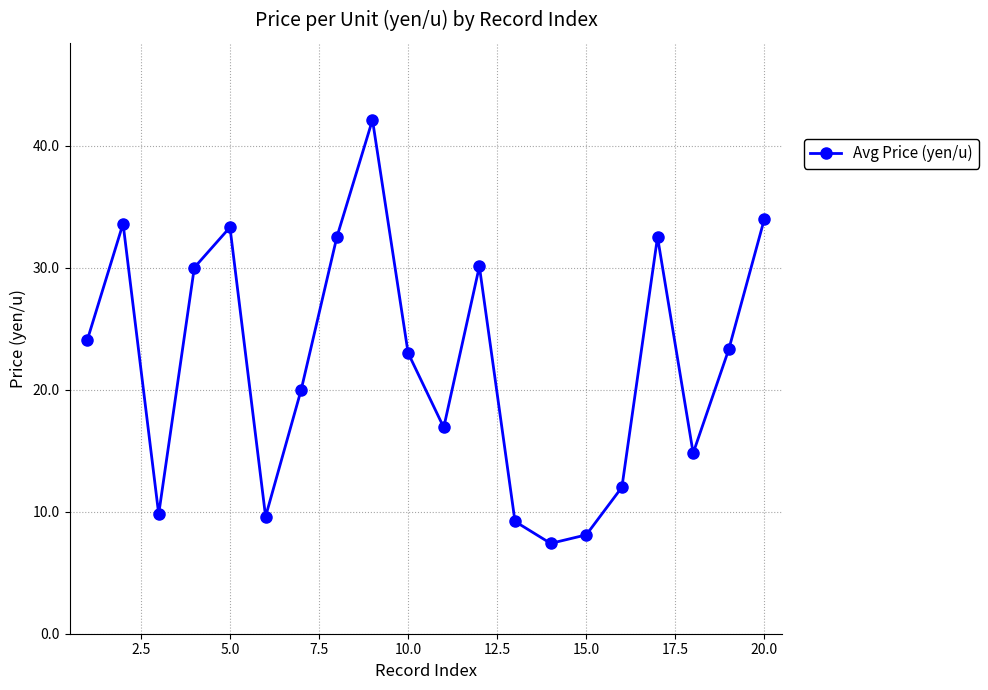

What is the difference between the maximum and second lowest values?

34.0